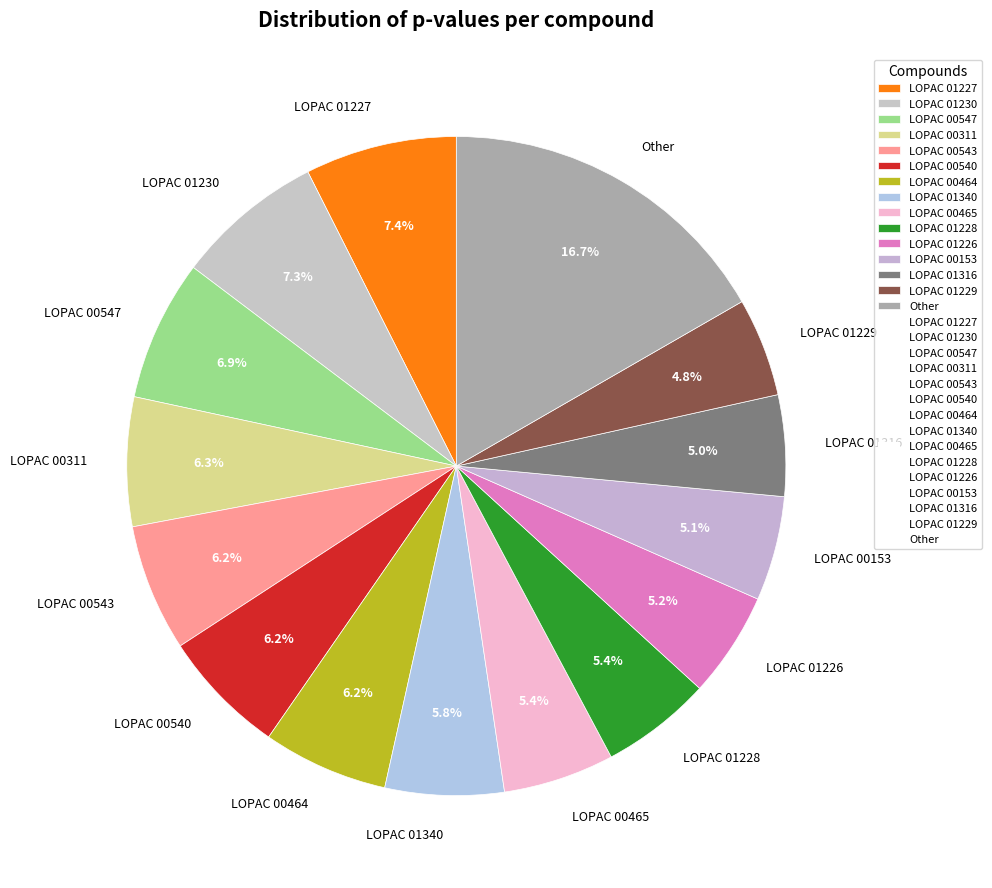

Does LOPAC 00540 account for over 50% of the chart?

No